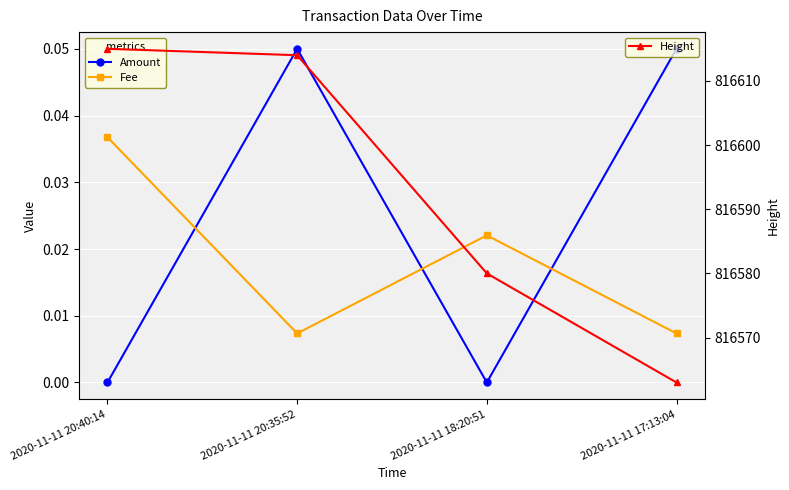

Count the number of categories in the chart.

4